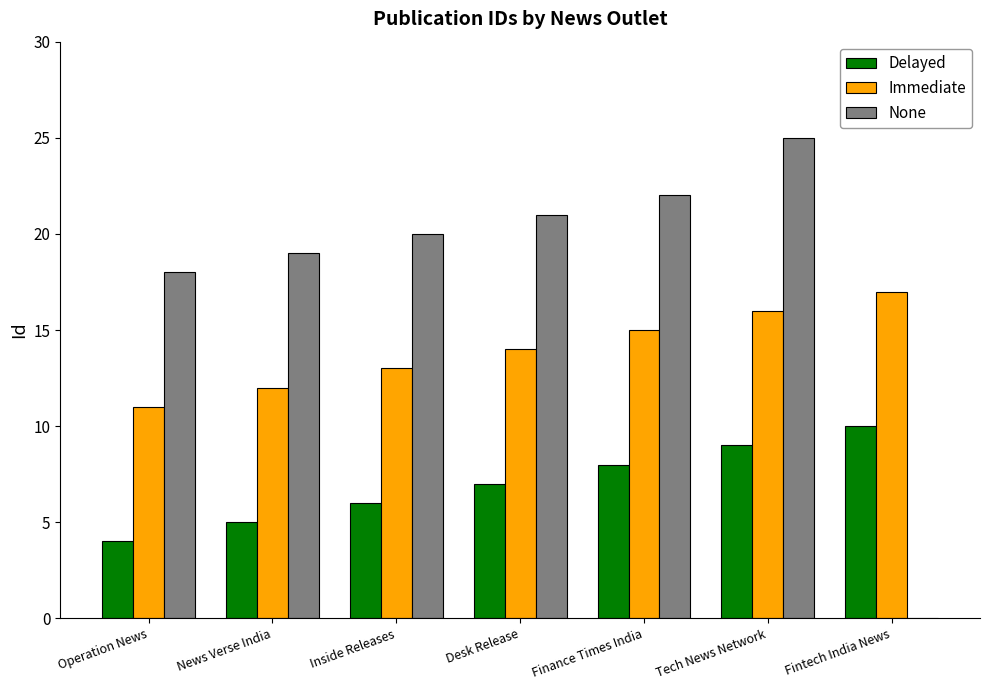

Reading left to right, what are all the values shown in this chart?

Delayed: Operation News=4	News Verse India=5	Inside Releases=6	Desk Release=7	Finance Times India=8	Tech News Network=9	Fintech India News=10
Immediate: Operation News=11	News Verse India=12	Inside Releases=13	Desk Release=14	Finance Times India=15	Tech News Network=16	Fintech India News=17
None: Operation News=18	News Verse India=19	Inside Releases=20	Desk Release=21	Finance Times India=22	Tech News Network=25	Fintech India News=0